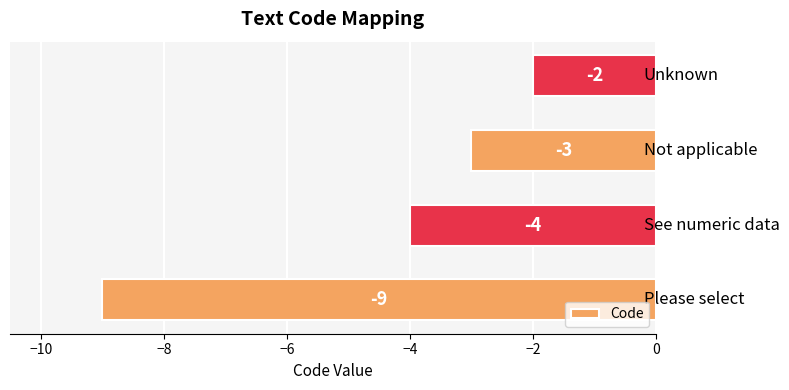

What is the sum of all values?

-18